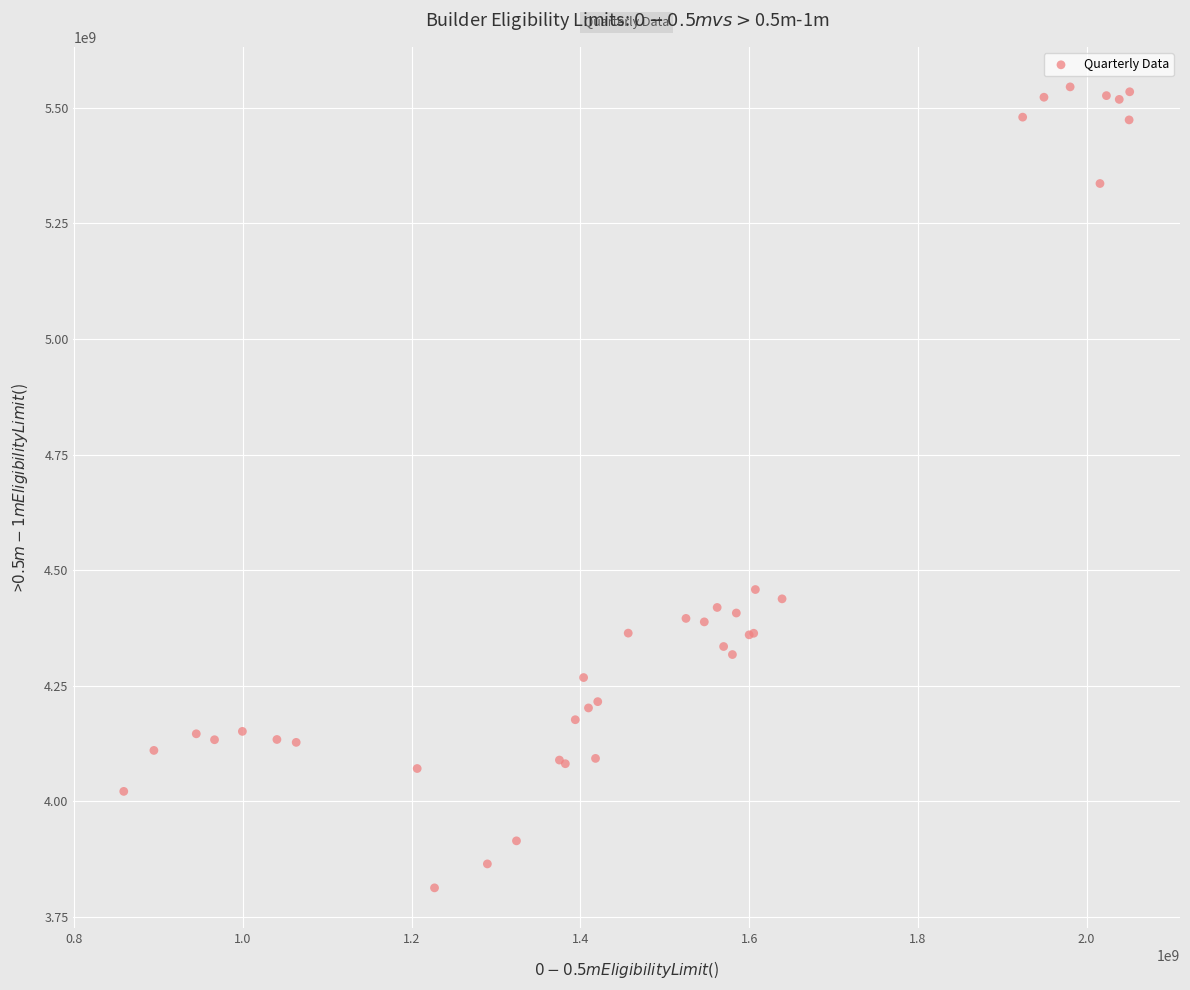

What Y value in the scatter plot is closest to 4678984586?

4458097113.0